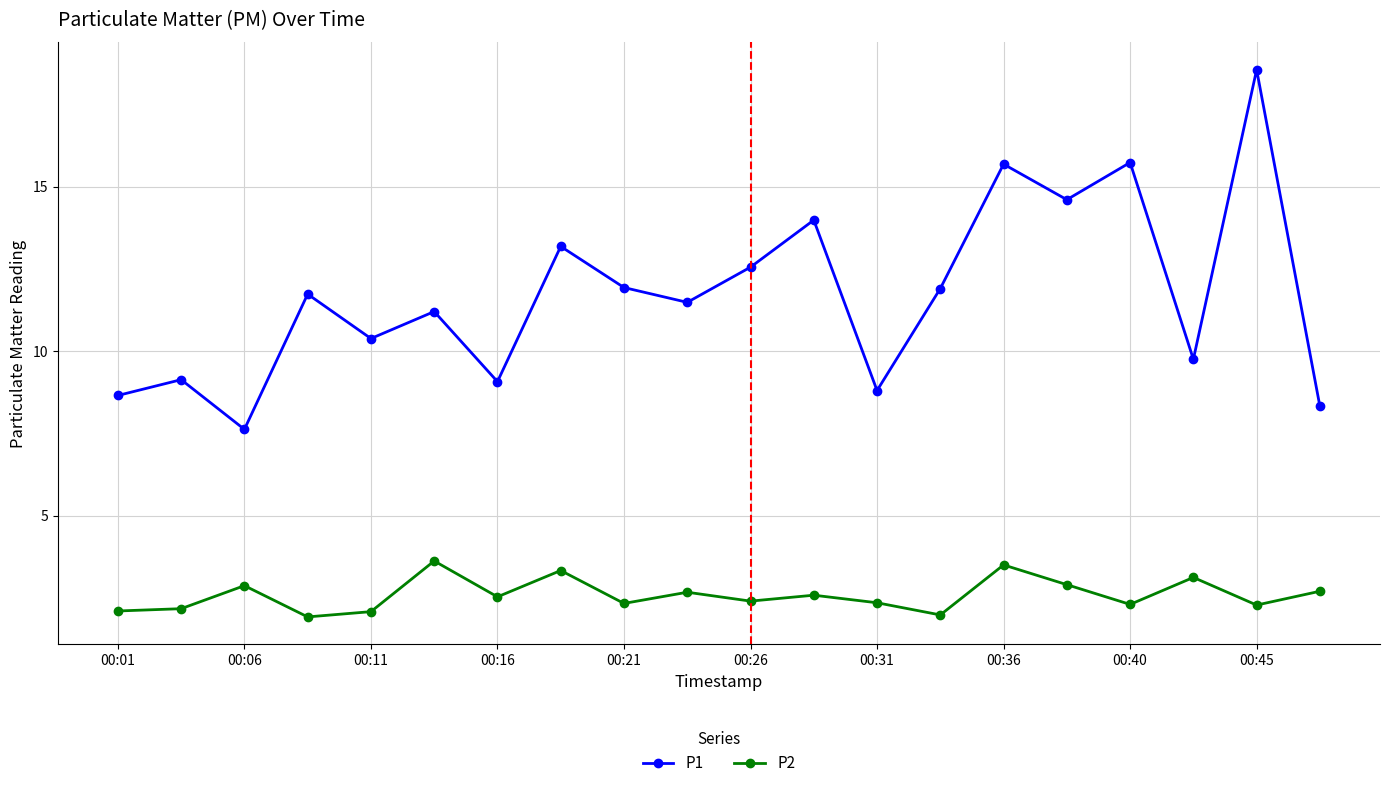

Rank the series by their average value, from lowest to highest.

P2, P1